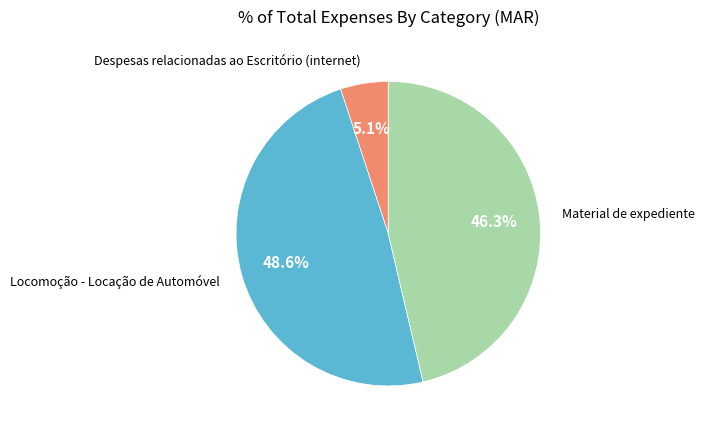

Is there a majority slice in this chart?

No